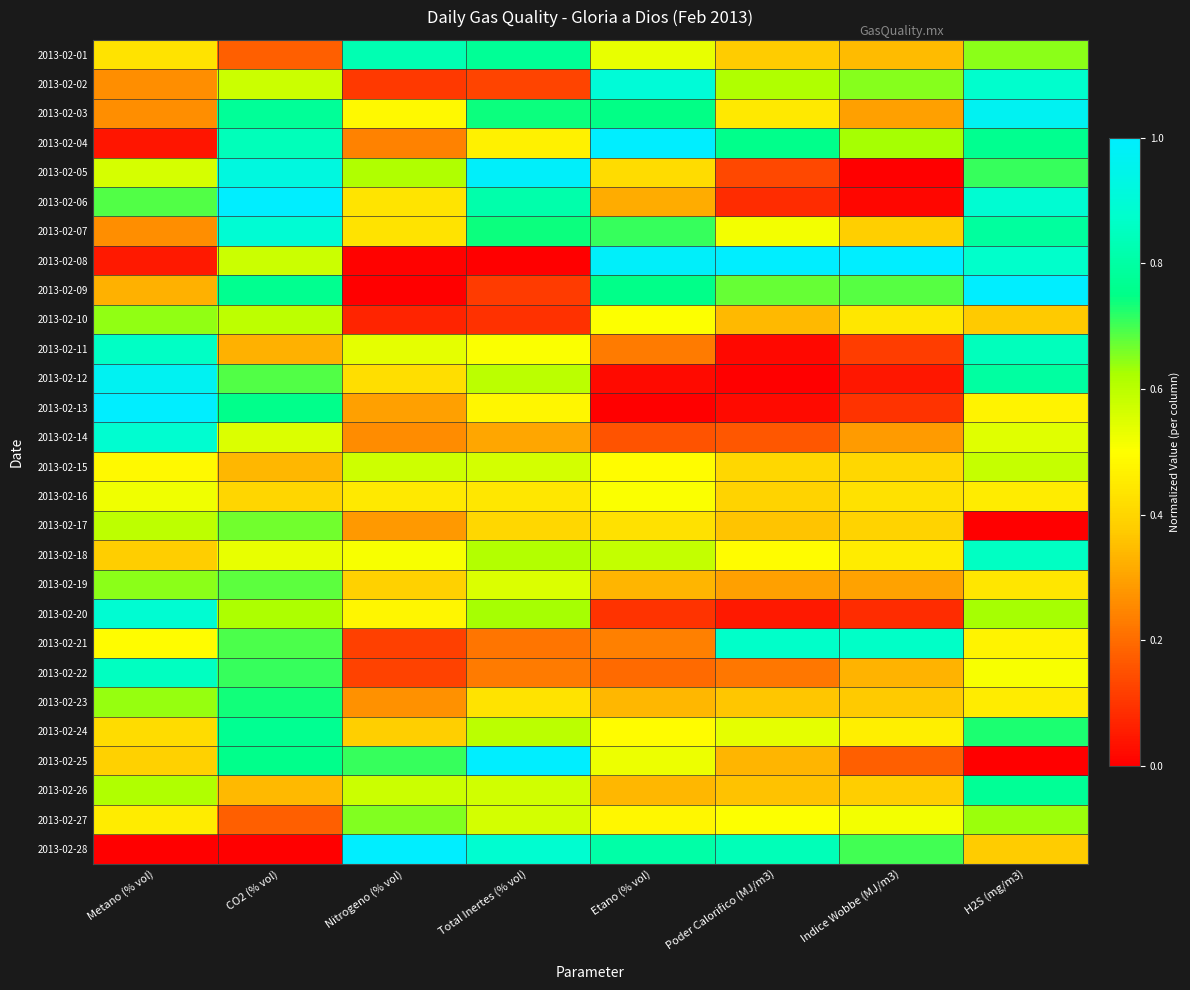

At how many categories does at least one series exceed 0?

8